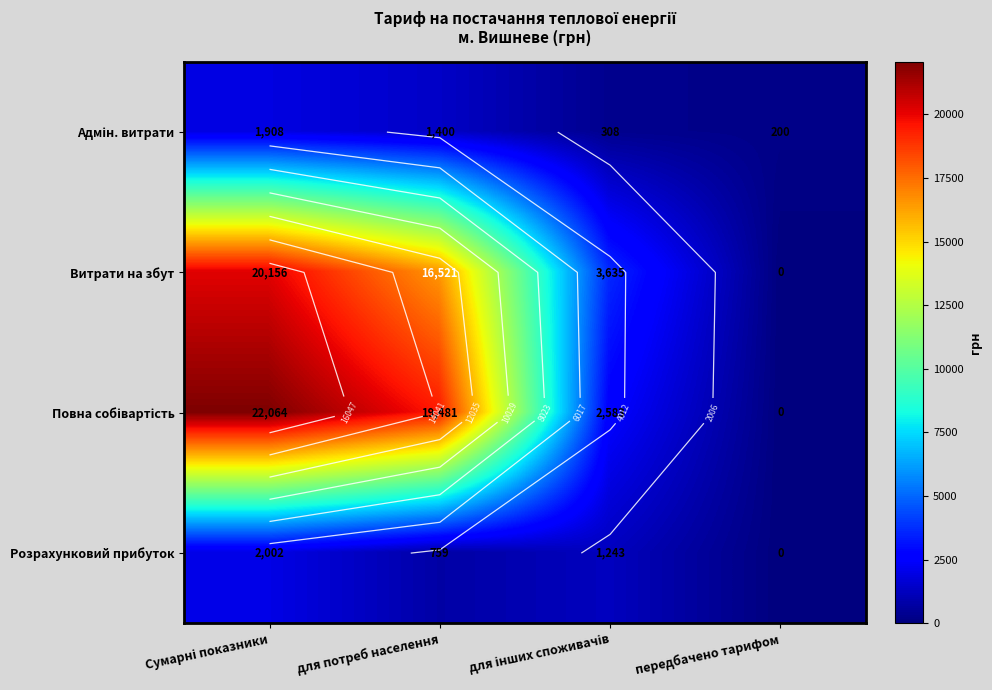

What is the difference between the maximum and minimum values in the Адмін. витрати series?

1707.7